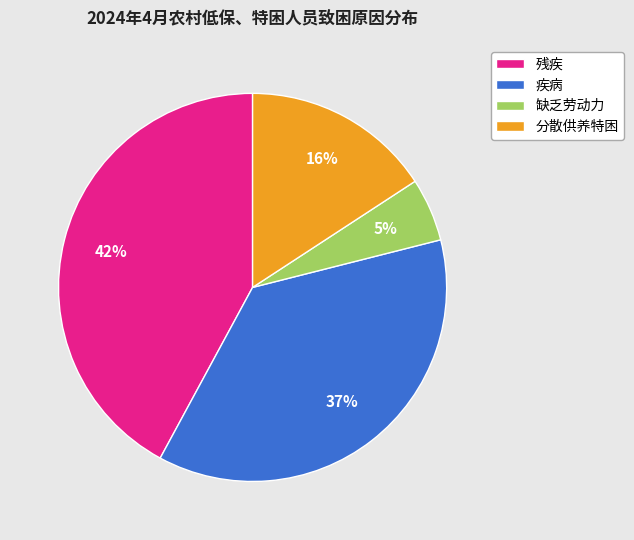

To the nearest percent, what is the difference between the largest and smallest slice percentages?

37%